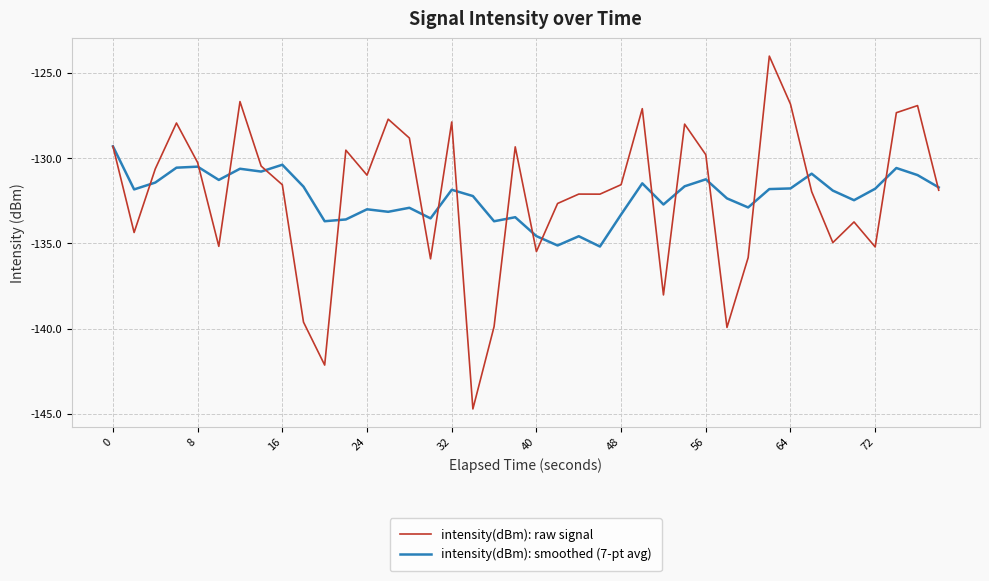

Which series has the largest range (max minus min)?

intensity(dBm): raw signal